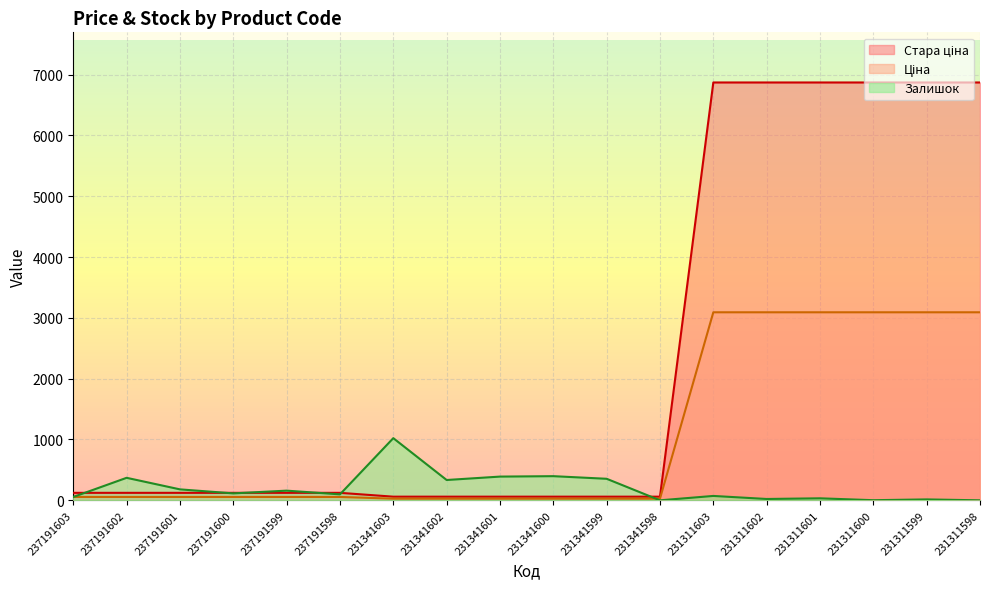

How many intersections are there between Залишок and Ціна?

2